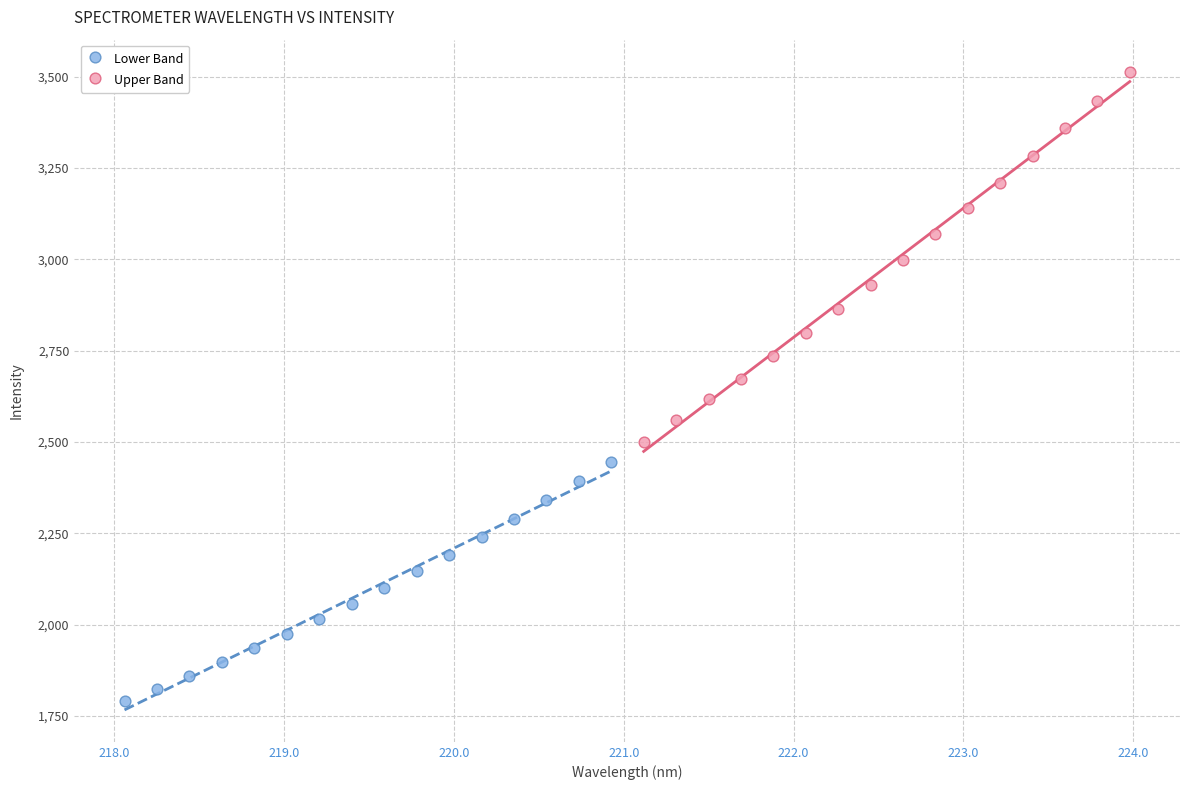

Which series contains the highest Y value?

Upper Band